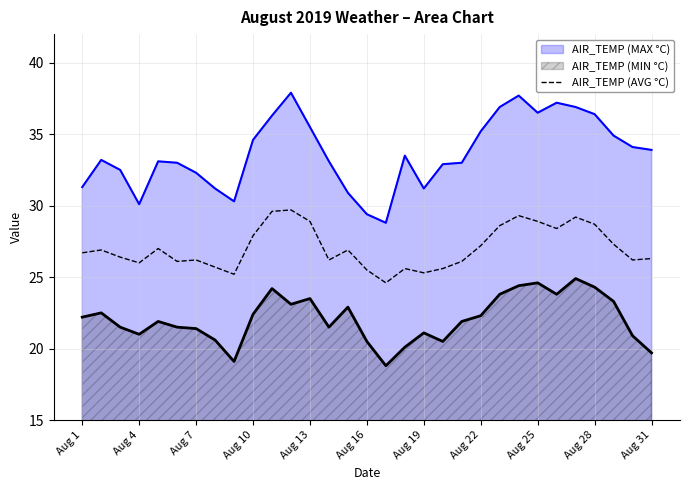

At Aug 16, list the series in order from smallest to largest.

AIR_TEMP (MIN °C), AIR_TEMP (AVG °C), AIR_TEMP (MAX °C)